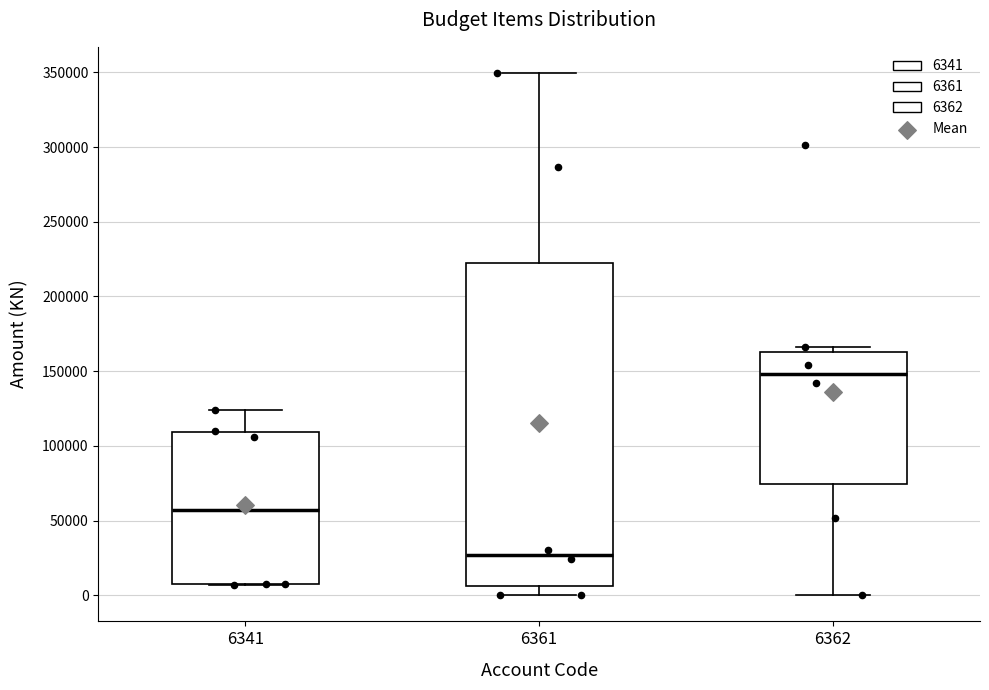

Which box has the lowest median line?

6361